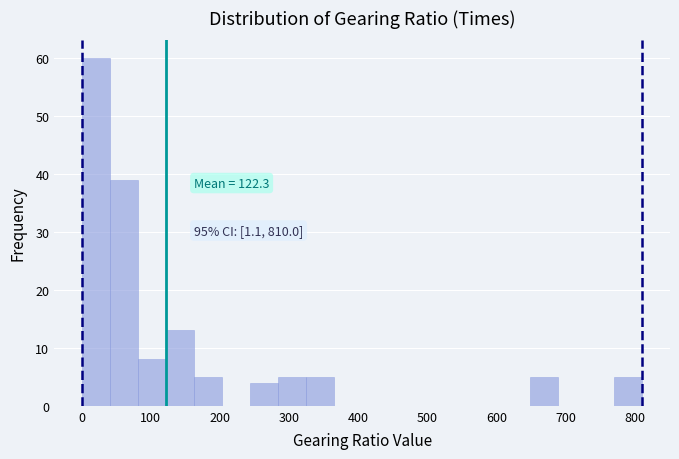

Which range on the x-axis has the tallest bar?

0 to 40